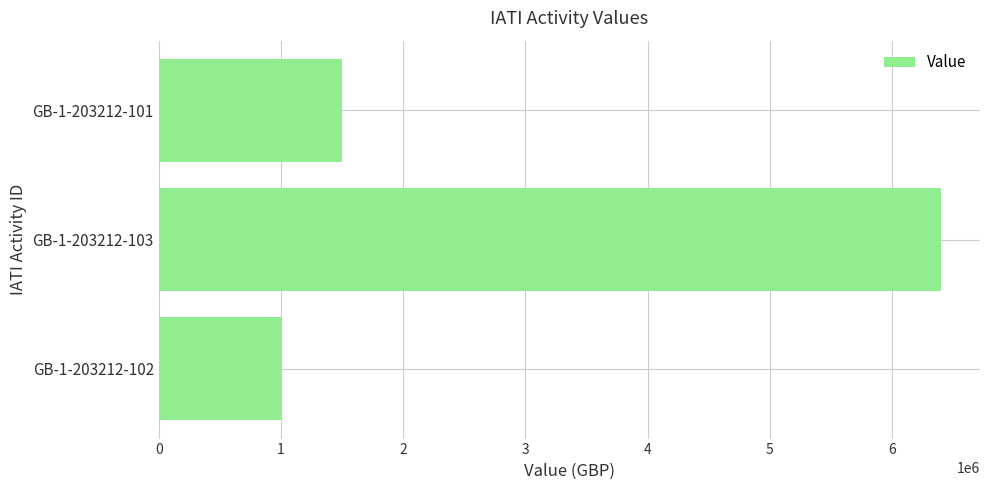

Does the chart contain any negative values?

No